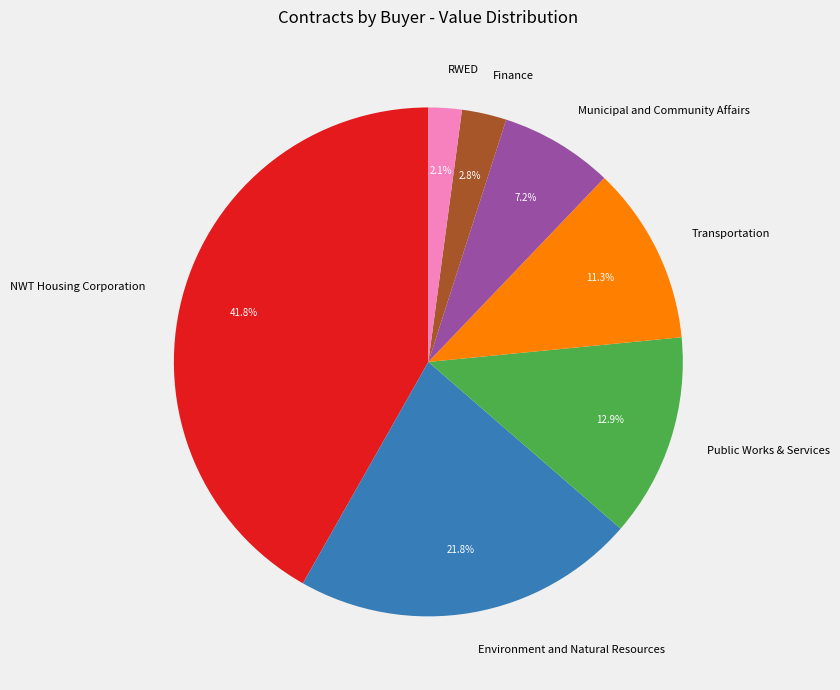

How many segments does this pie chart have?

7